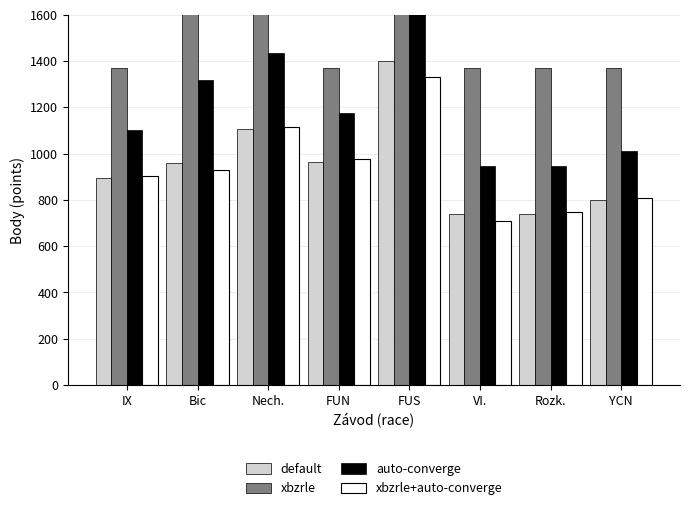

List the series in order of their peak value, highest first.

xbzrle, auto-converge, default, xbzrle+auto-converge